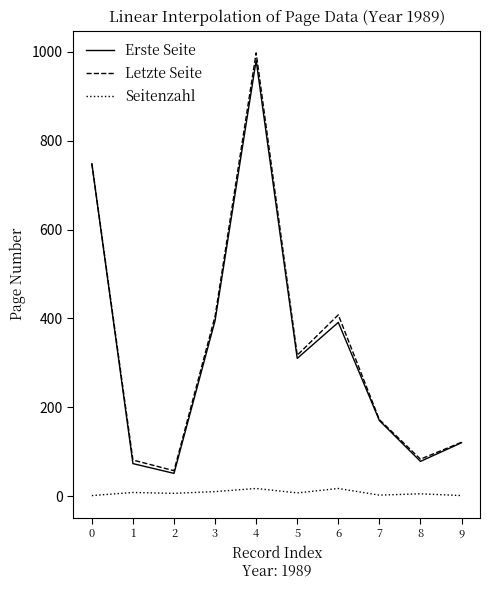

How many distinct data groups are displayed?

3